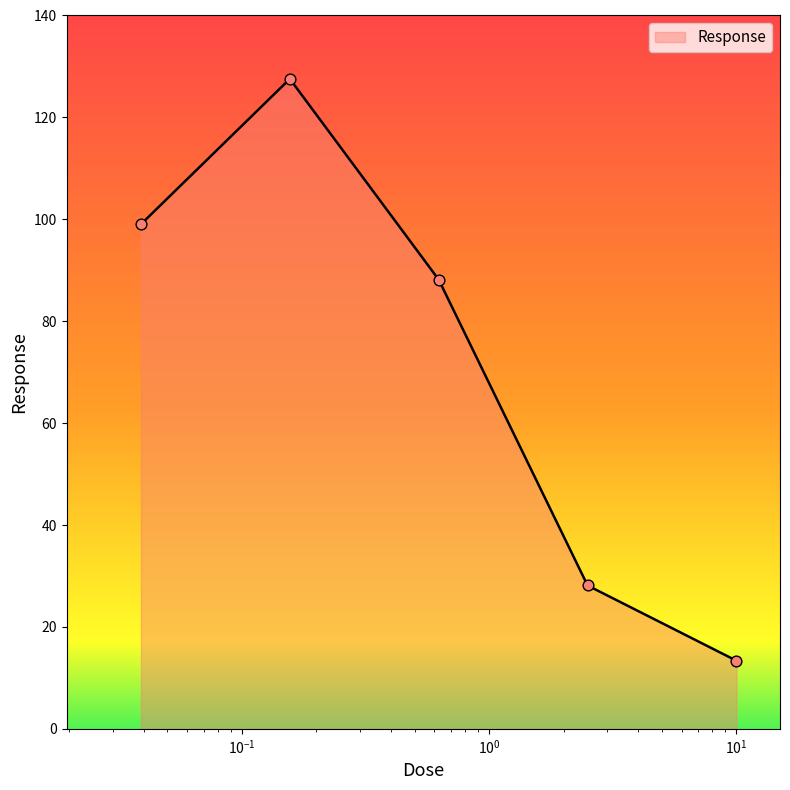

What is the minimum value shown in the chart?

13.4